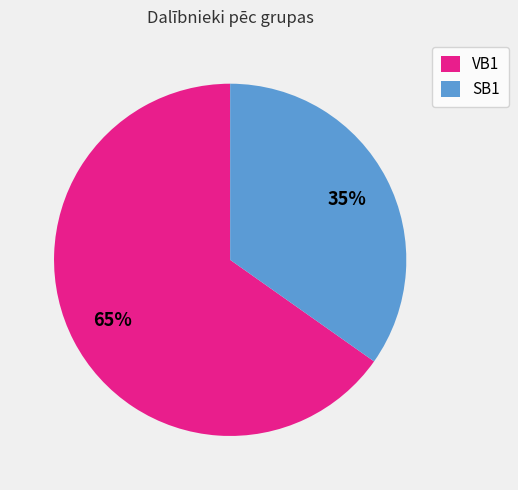

Combined, do SB1 and VB1 account for over 50%?

Yes